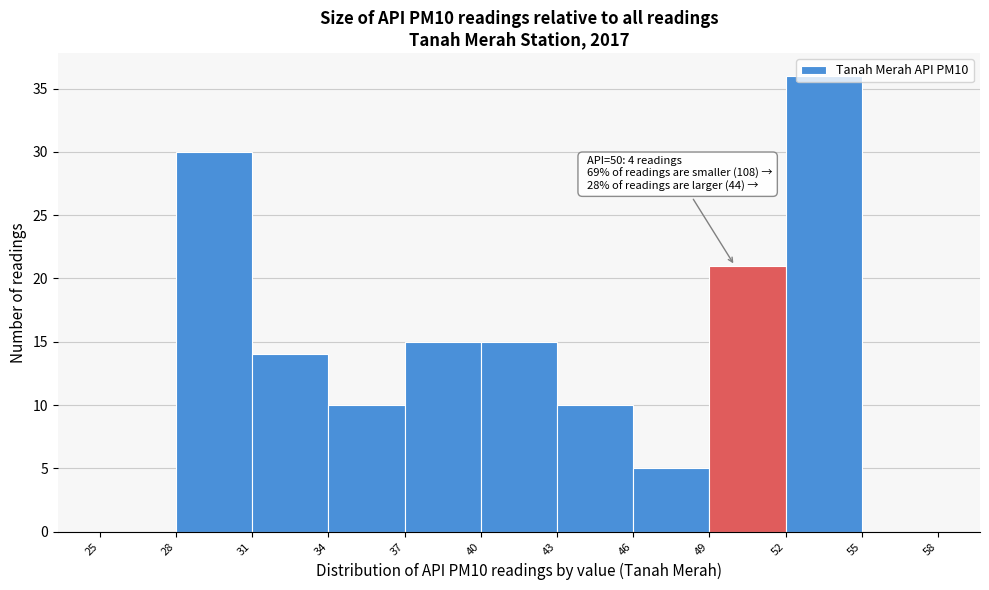

Which range on the x-axis has the tallest bar?

52 to 55